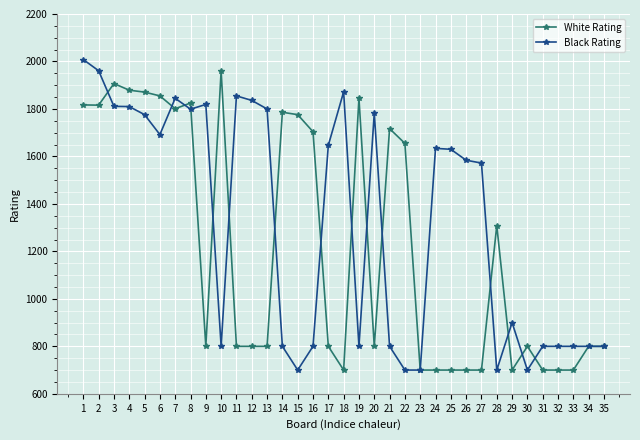

What are all the series names shown in the legend?

White Rating, Black Rating